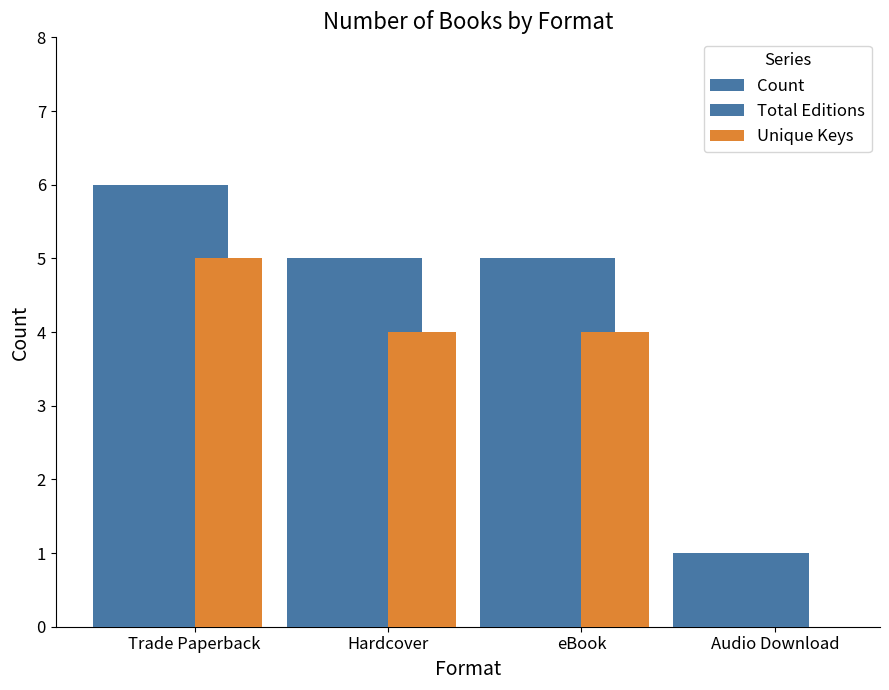

What is the maximum value for Total Editions?

6